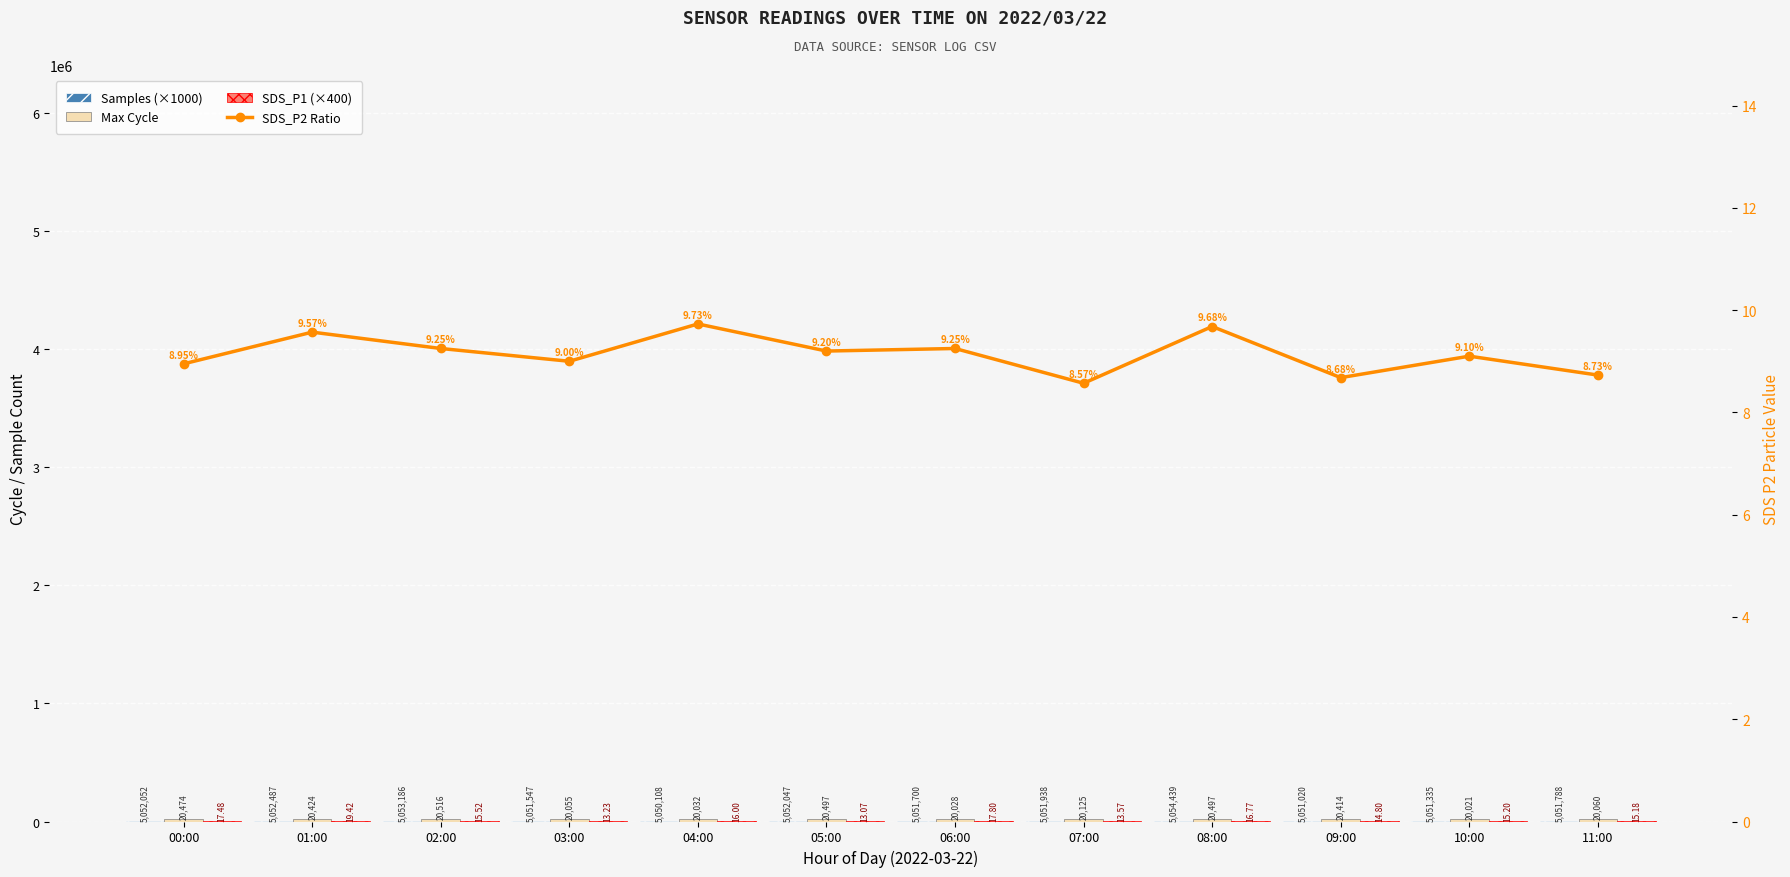

Reading right to left, list all the values displayed in this chart.

Samples (×1000): 11:00=5051.8	10:00=5051.3	09:00=5051.0	08:00=5054.4	07:00=5051.9	06:00=5051.7	05:00=5052.0	04:00=5050.1	03:00=5051.5	02:00=5053.2	01:00=5052.5	00:00=5052.1
Max Cycle: 11:00=20060.0	10:00=20021.0	09:00=20414.0	08:00=20497.0	07:00=20125.0	06:00=20028.0	05:00=20497.0	04:00=20032.0	03:00=20055.0	02:00=20516.0	01:00=20424.0	00:00=20474.0
SDS_P1 (×400): 11:00=6072.0	10:00=6080.0	09:00=5920.0	08:00=6708.0	07:00=5428.0	06:00=7120.0	05:00=5228.0	04:00=6400.0	03:00=5292.0	02:00=6208.0	01:00=7768.0	00:00=6992.0
SDS_P2 Ratio: 11:00=8.7	10:00=9.1	09:00=8.7	08:00=9.7	07:00=8.6	06:00=9.2	05:00=9.2	04:00=9.7	03:00=9.0	02:00=9.2	01:00=9.6	00:00=8.9